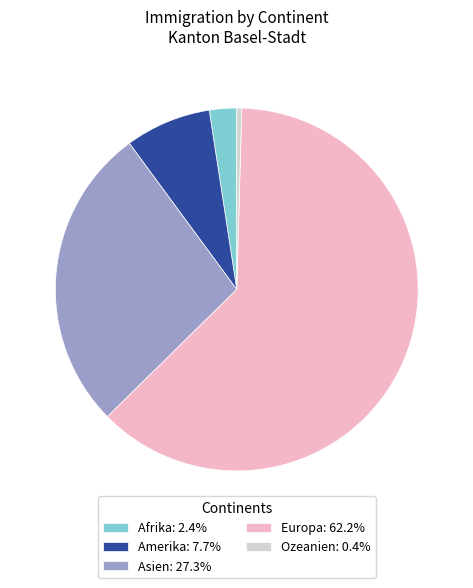

Count the number of slices in the pie.

5